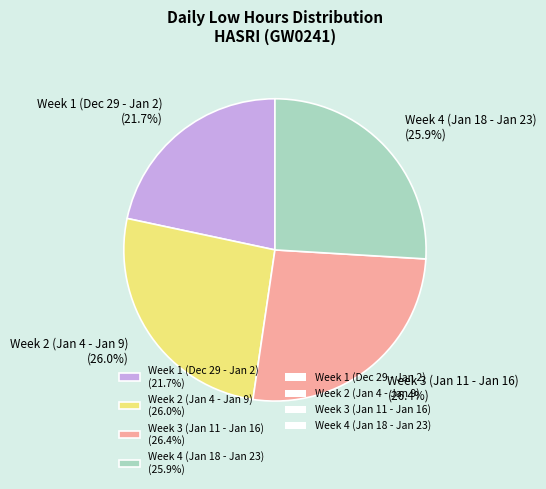

What percentage is NOT represented by Week 2 (Jan 4 - Jan 9) (26.0%)?

74.0%